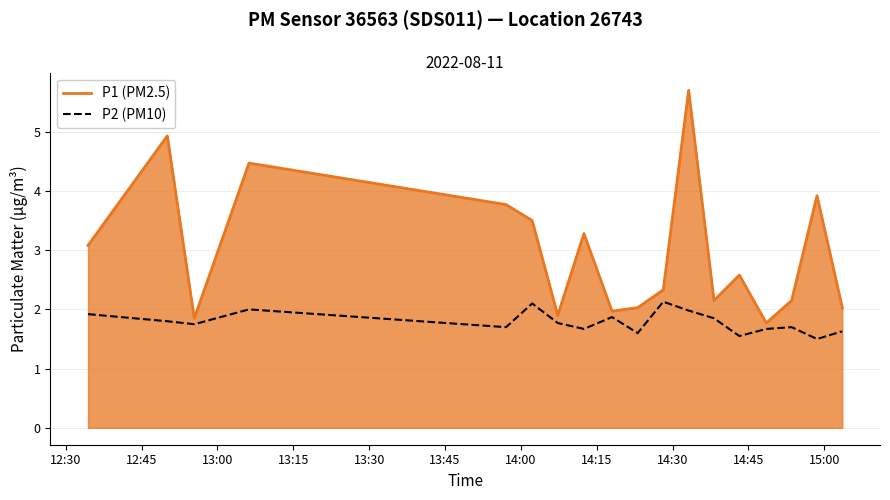

List the series in order of their overall mean, lowest first.

P2 (PM10), P1 (PM2.5)